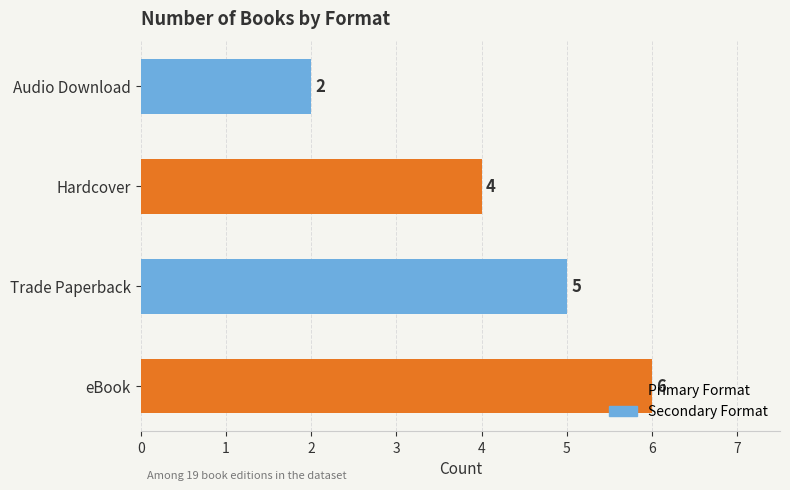

Count the number of data series in this chart.

1